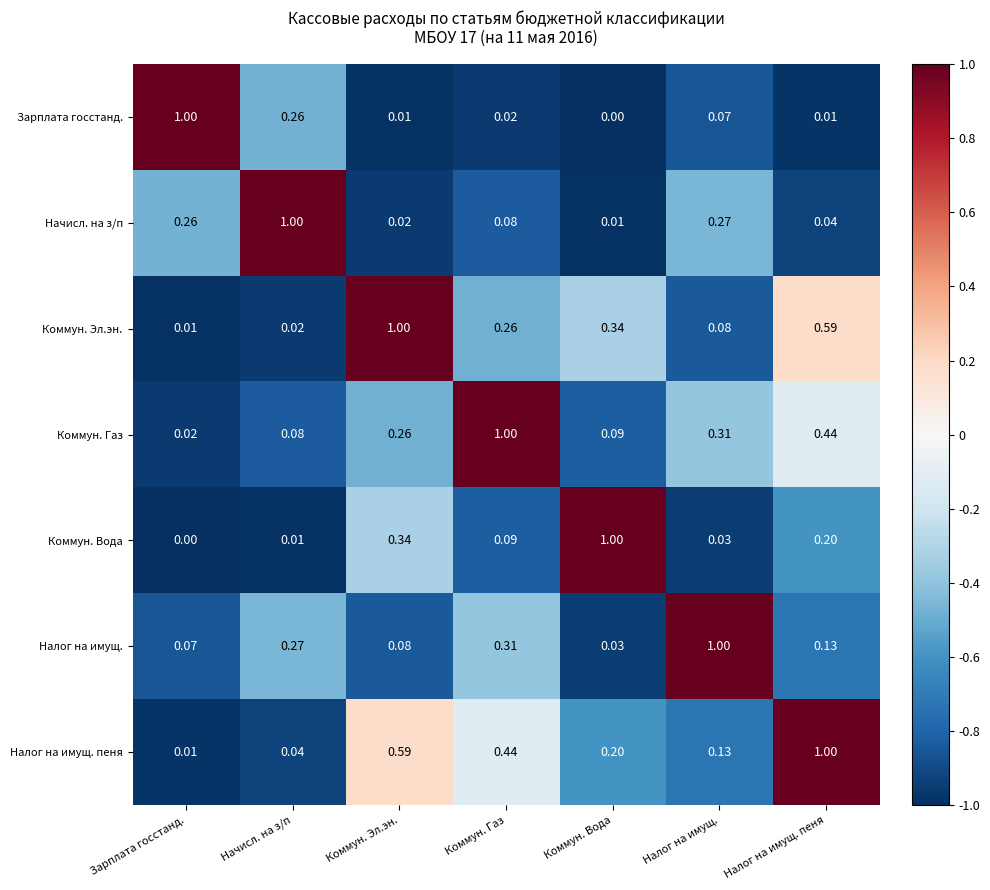

At which label does Налог на имущ. reach its minimum?

Коммун. Вода